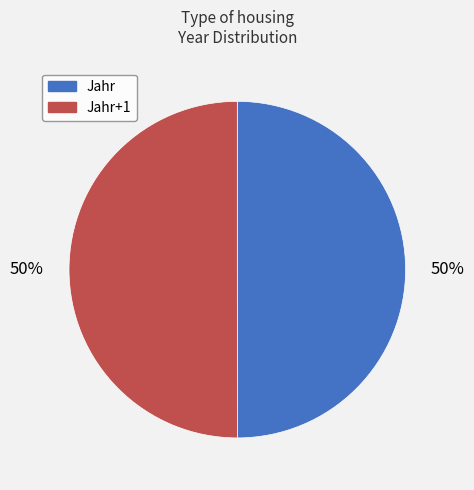

To the nearest percent, what is the average slice percentage?

50%